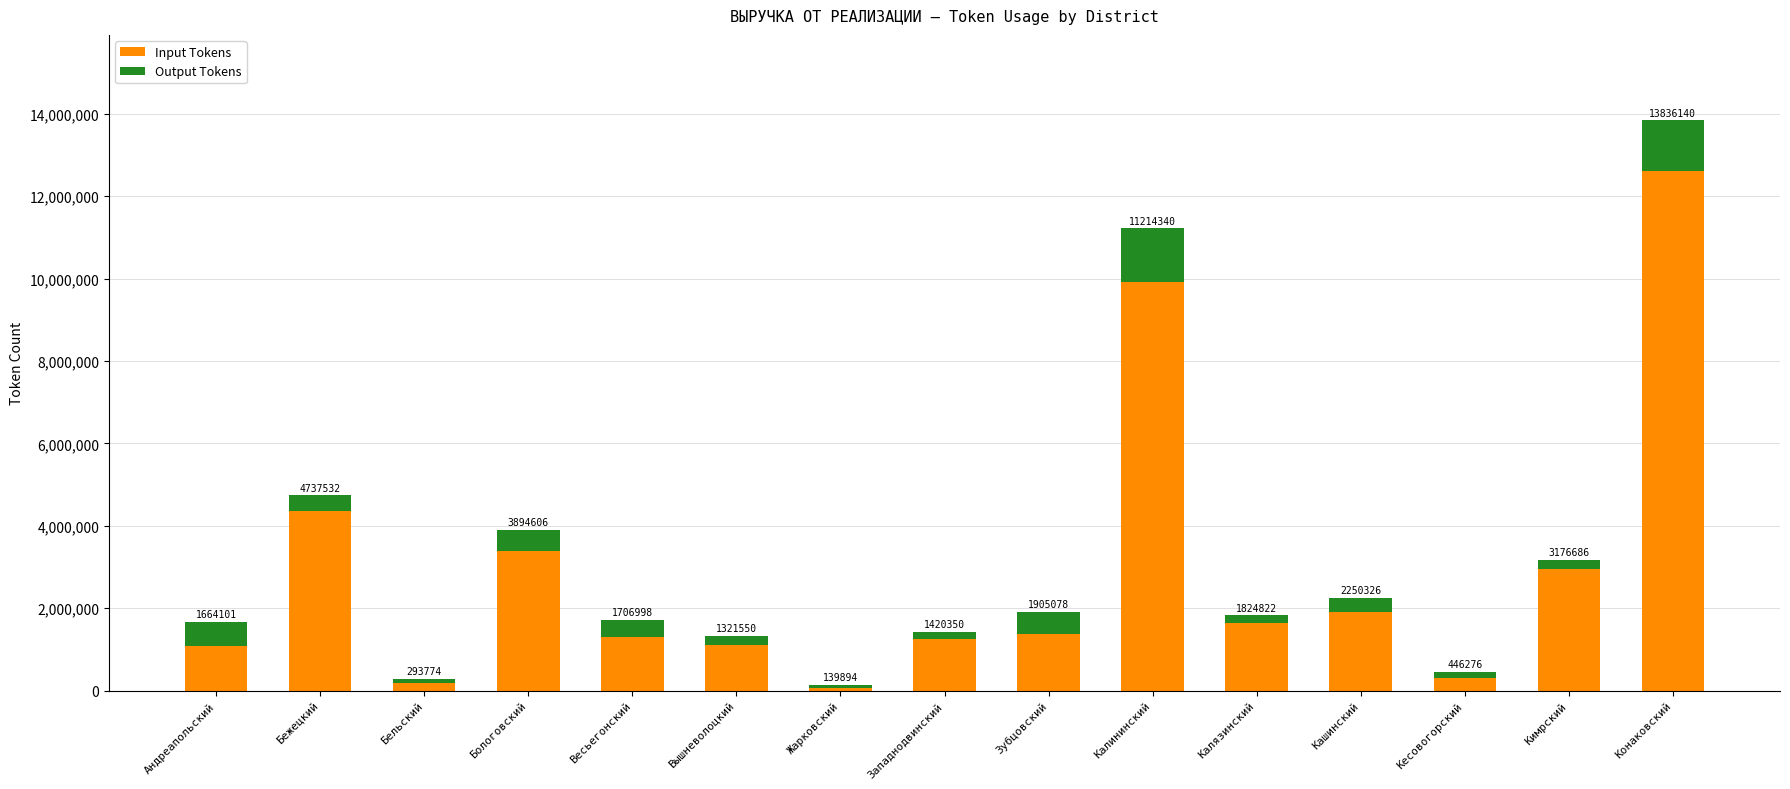

What is the label of the 3rd bar from the right?

Кесовогорский